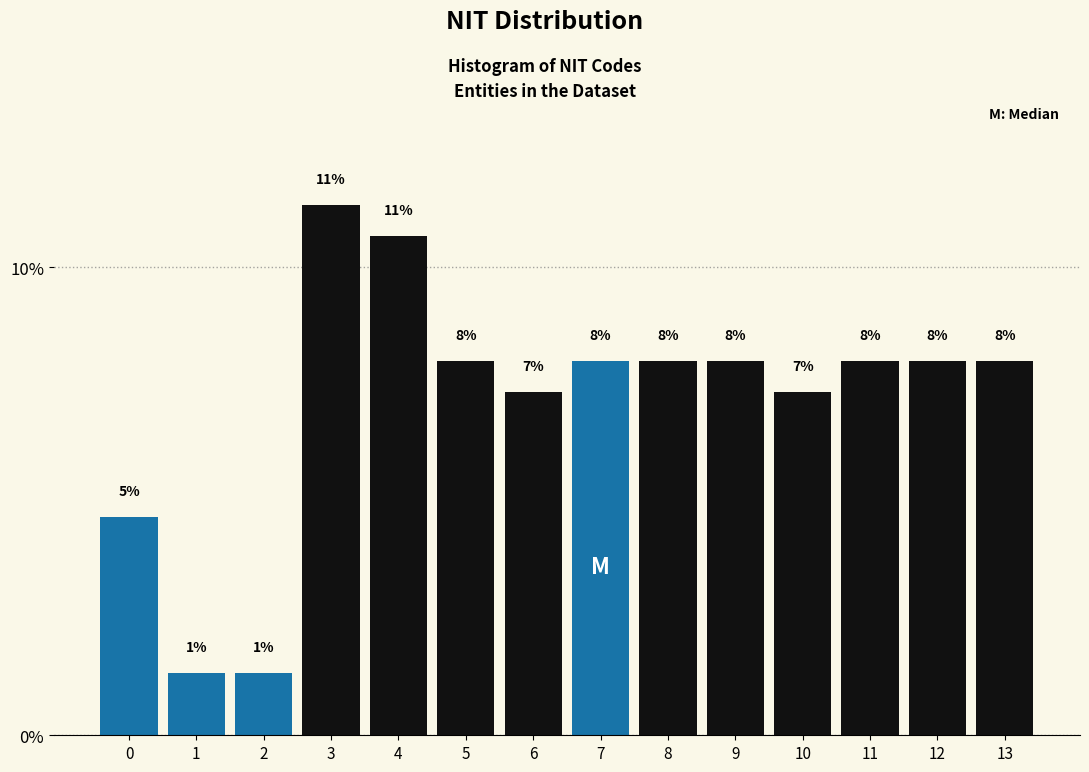

What is the difference between the maximum and minimum values?

10.0